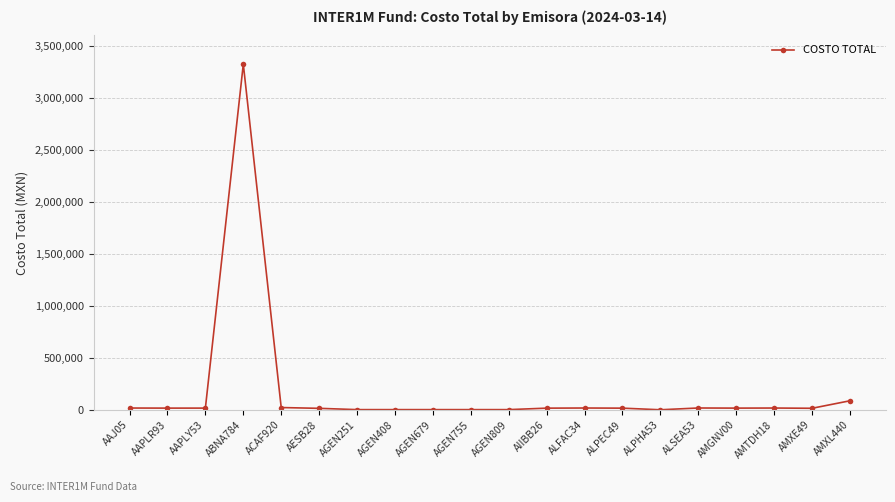

What is the ratio of the value at AAPLR93 to the value at AGEN679?

9.6